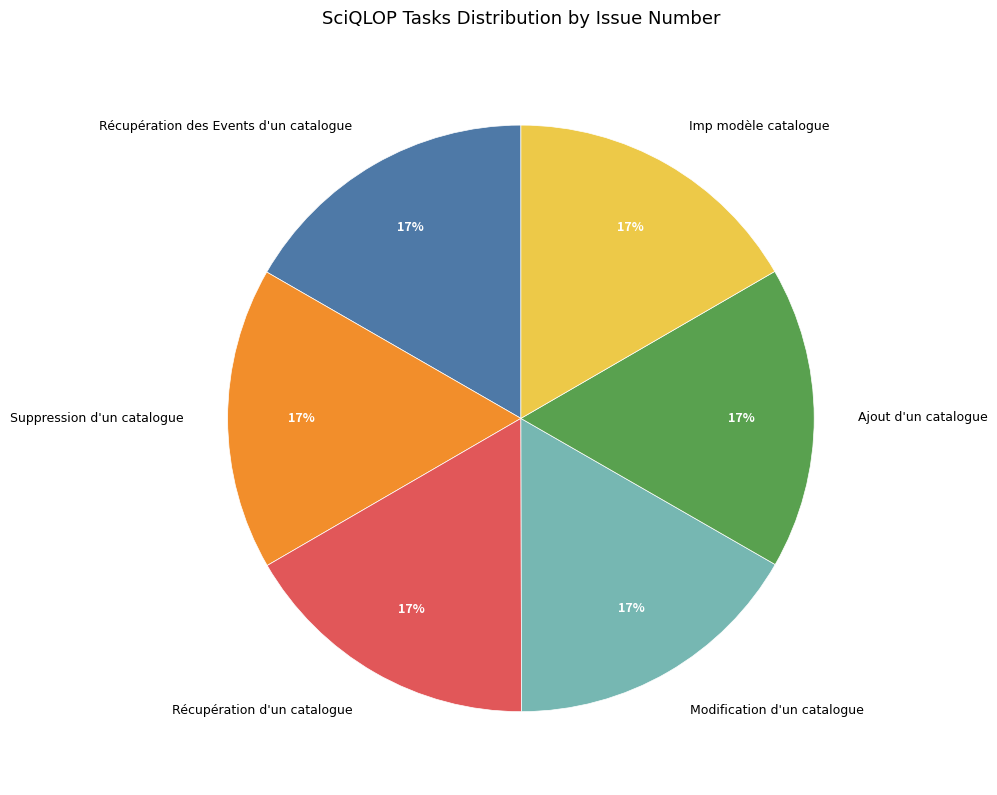

To the nearest percent, what is the average slice percentage?

17%